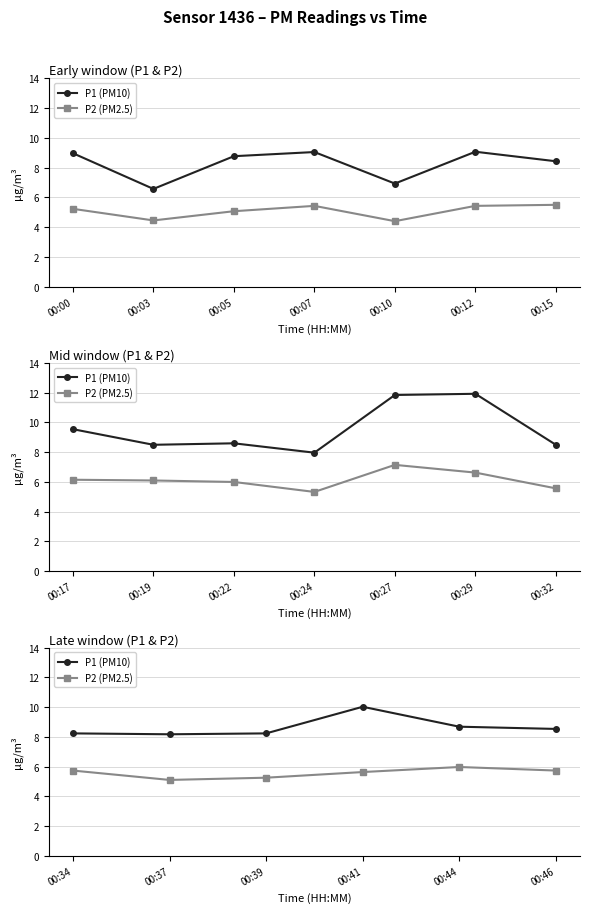

Which category has the lowest value in the P2 (PM2.5) series?

00:37